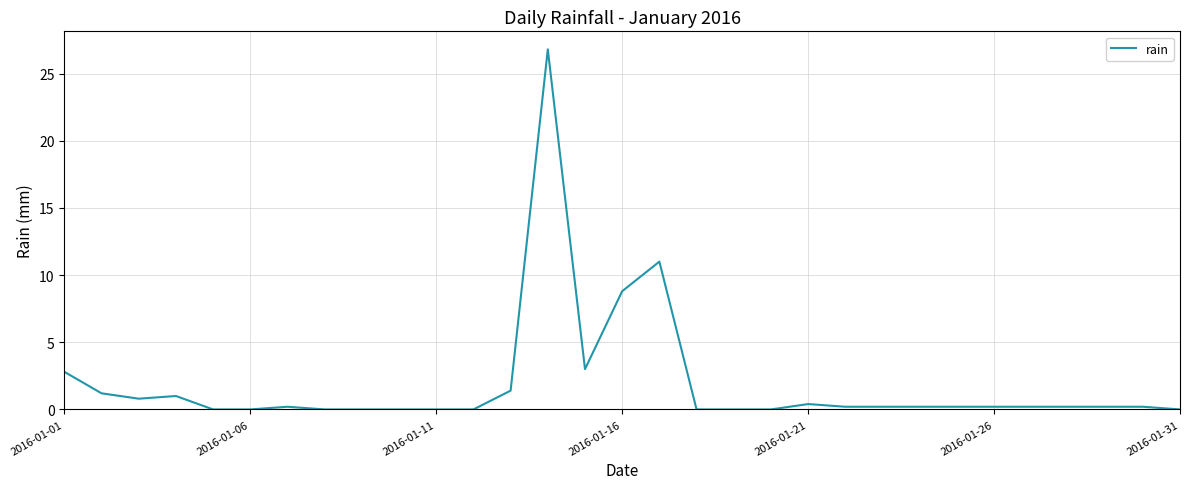

What is the difference between the maximum and minimum values?

26.8